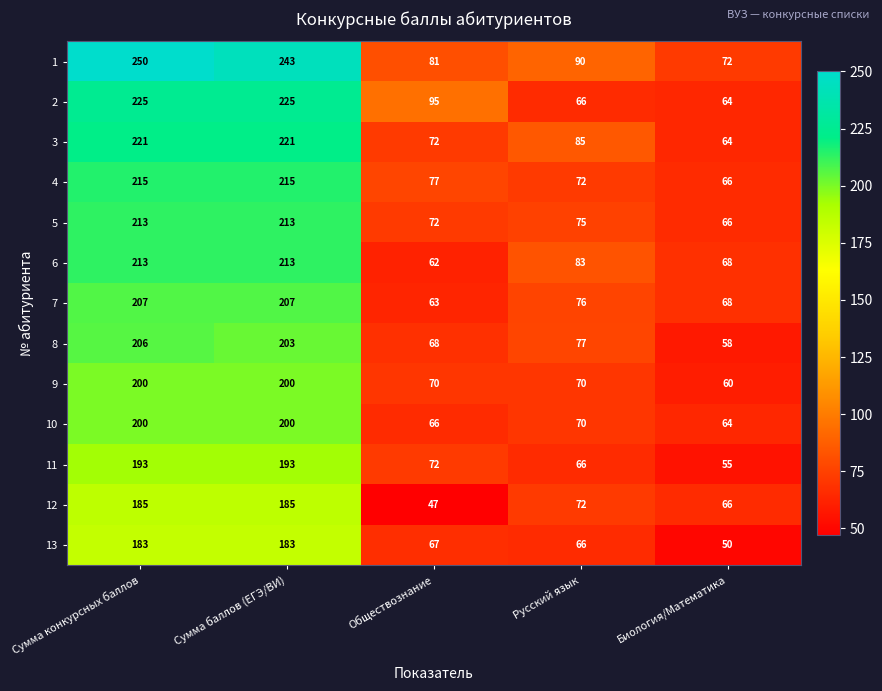

Which category has the lowest value in the 13 series?

Биология/Математика